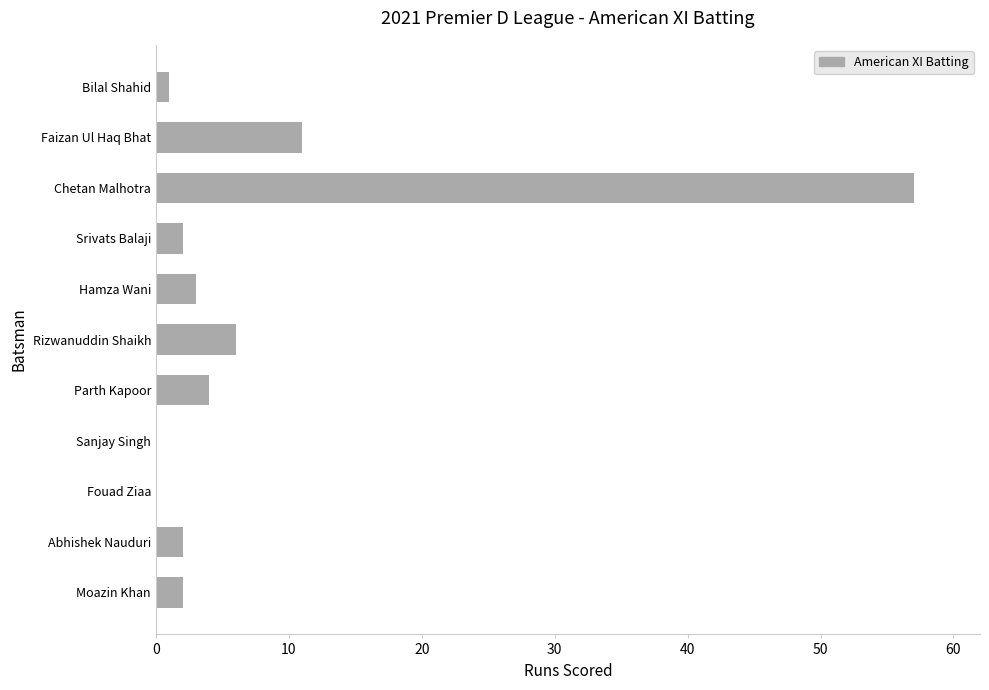

The value at Rizwanuddin Shaikh is 3. True or false?

False